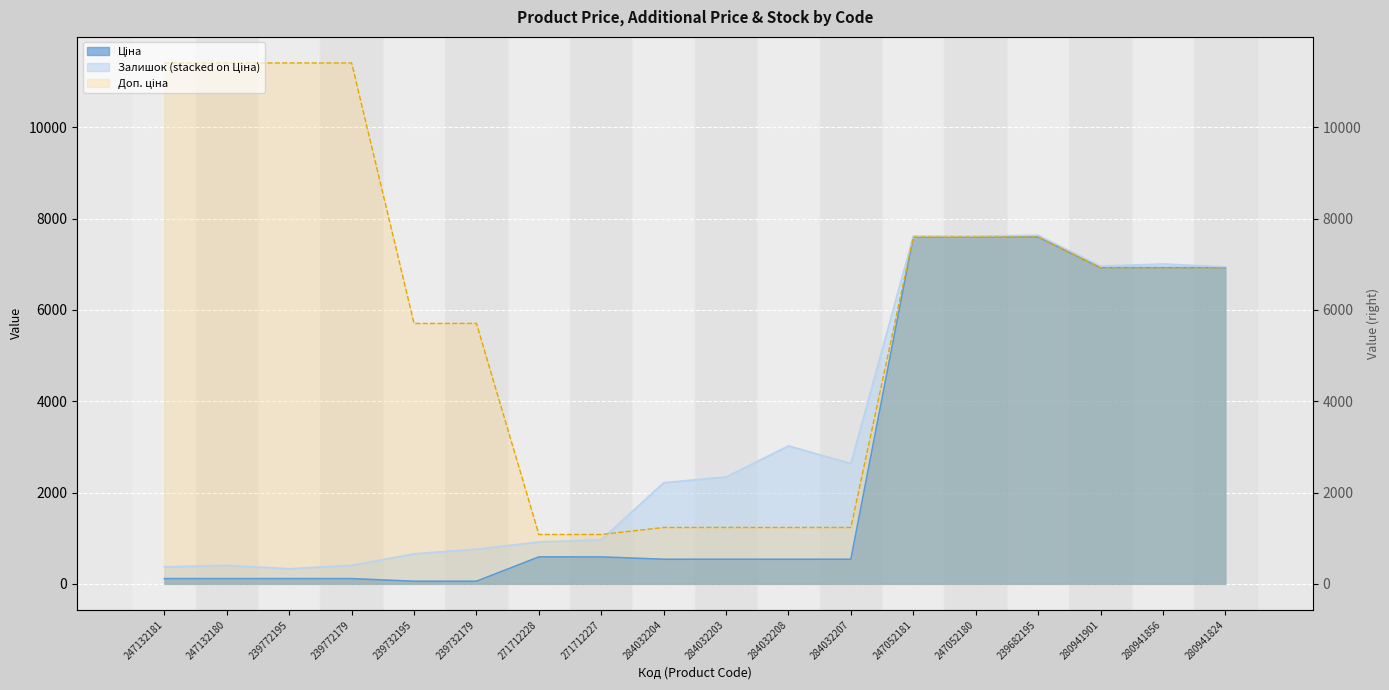

What is the label of the 12th point from the left?

284032207